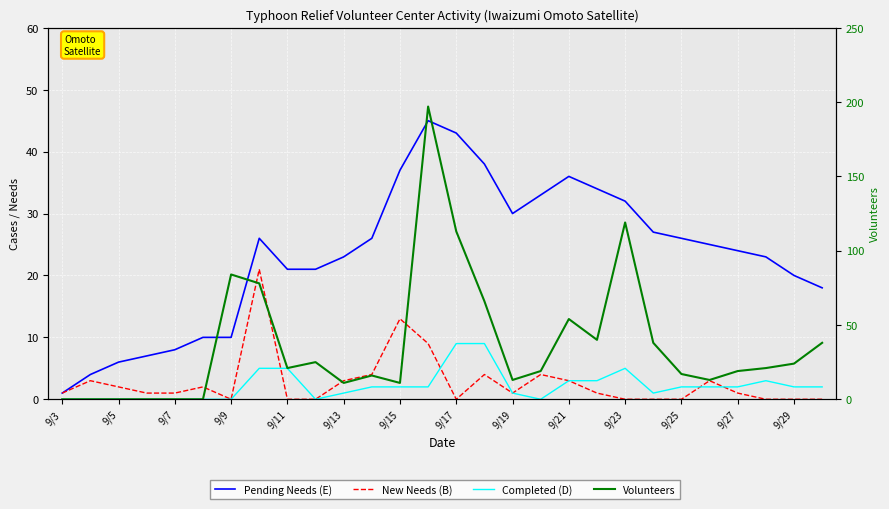

What is the sum of all Completed (D) values?

61